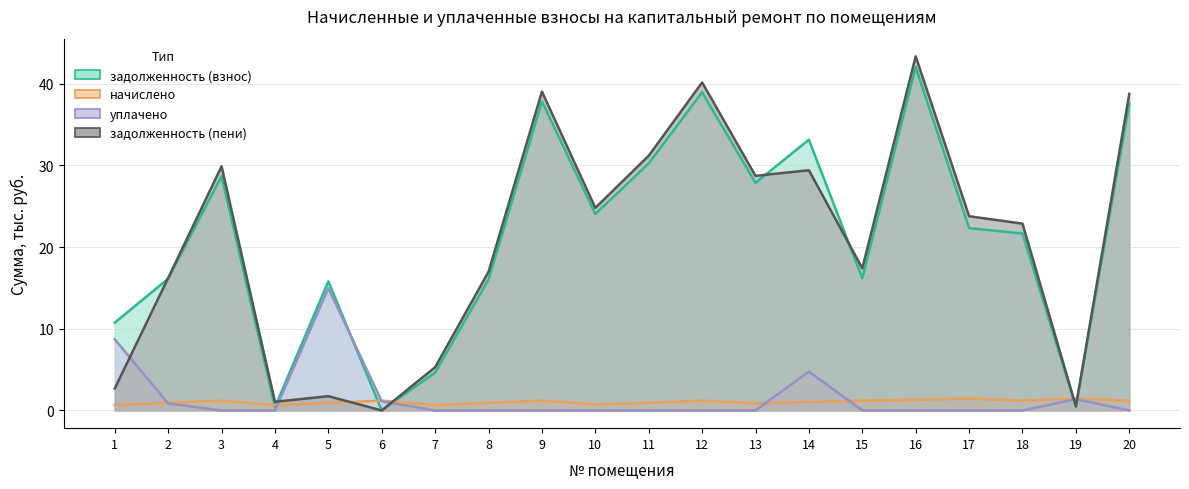

What is the difference between the задолженность (пени) values at 19 and 15?

16.9